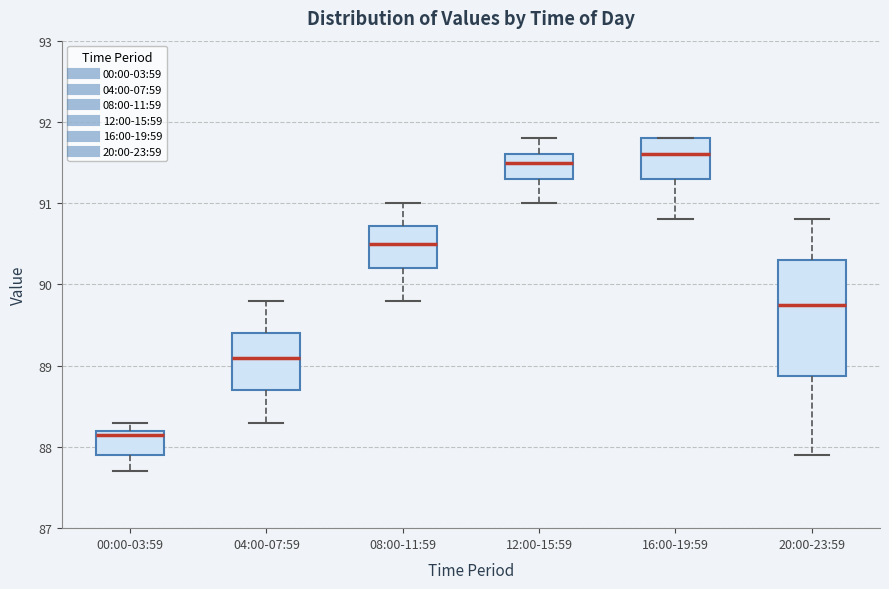

Reading left to right, transcribe this box plot: for each box, give where its median line is, the range the box spans, and where its two whiskers end, as read against the y-axis. The values are not printed on the chart, so give them approximately, as read against the axis.

00:00-03:59: median 88.2 (just below the box's upper edge), box 87.9 to 88.2, whiskers 87.7 to 88.3
04:00-07:59: median 89.1, box 88.7 to 89.4, whiskers 88.3 to 89.8
08:00-11:59: median 90.5, box 90.2 to 90.7, whiskers 89.8 to 91.0
12:00-15:59: median 91.5, box 91.3 to 91.6, whiskers 91.0 to 91.8
16:00-19:59: median 91.6, box 91.3 to 91.8, whiskers 90.8 to 91.8
20:00-23:59: median 89.8, box 88.9 to 90.3, whiskers 87.9 to 90.8